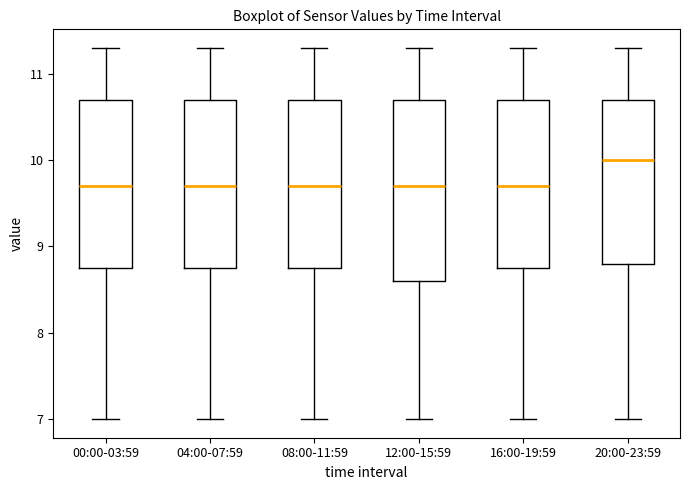

Where is the upper edge of the box for 08:00-11:59 on the y-axis? The values are not printed on the chart, so give them approximately, as read against the axis.

10.7